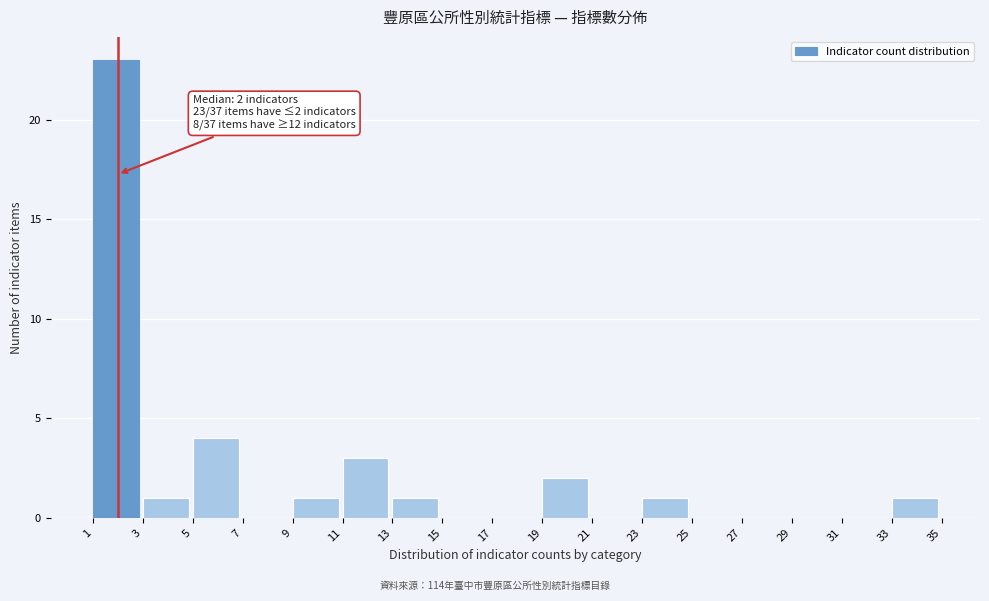

Over which range of the x-axis is the bar tallest?

1 to 3